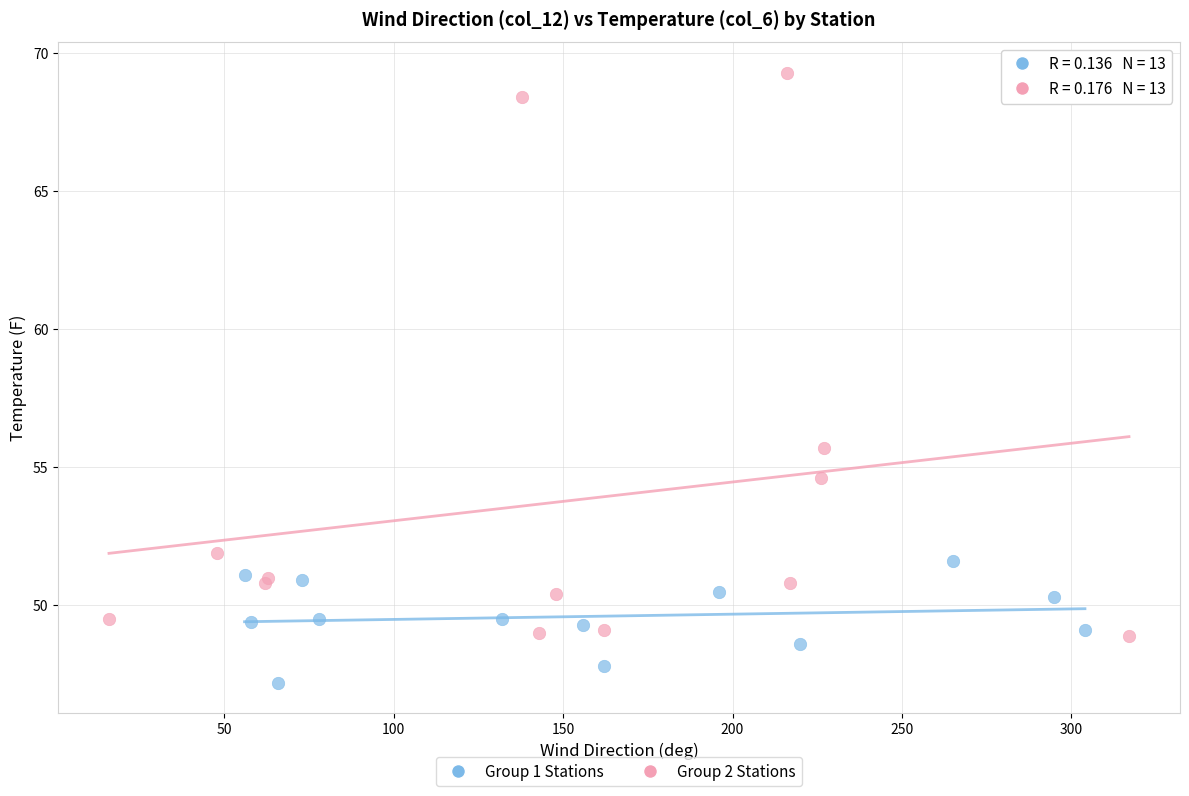

What are all the series names shown in the legend?

Group 1 Stations, Group 2 Stations